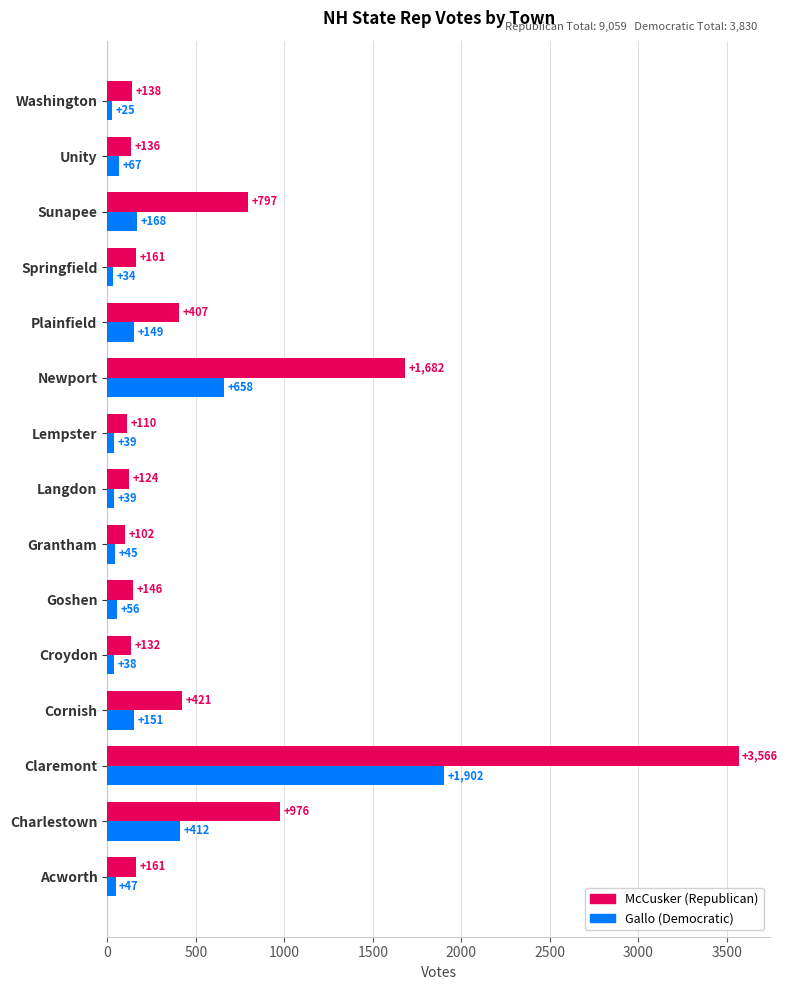

What is the minimum value shown in the chart?

25